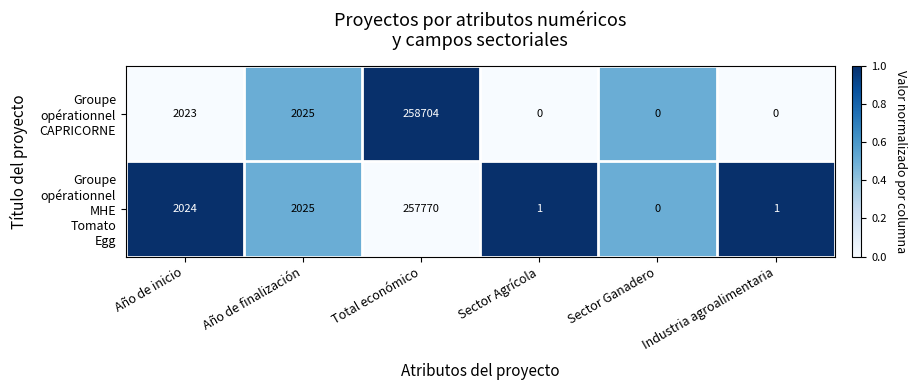

What is the maximum value shown in the chart?

258704